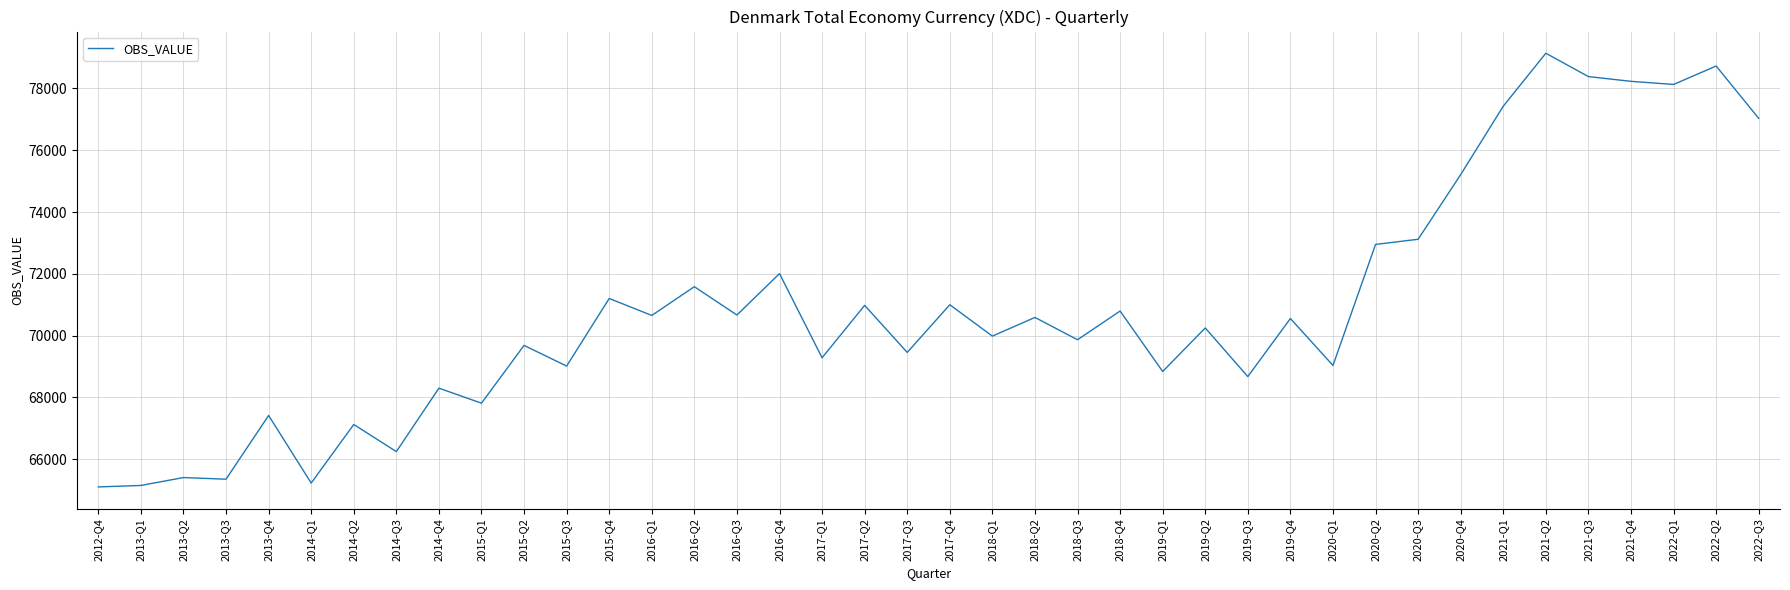

What is the difference between the maximum and minimum values?

14045